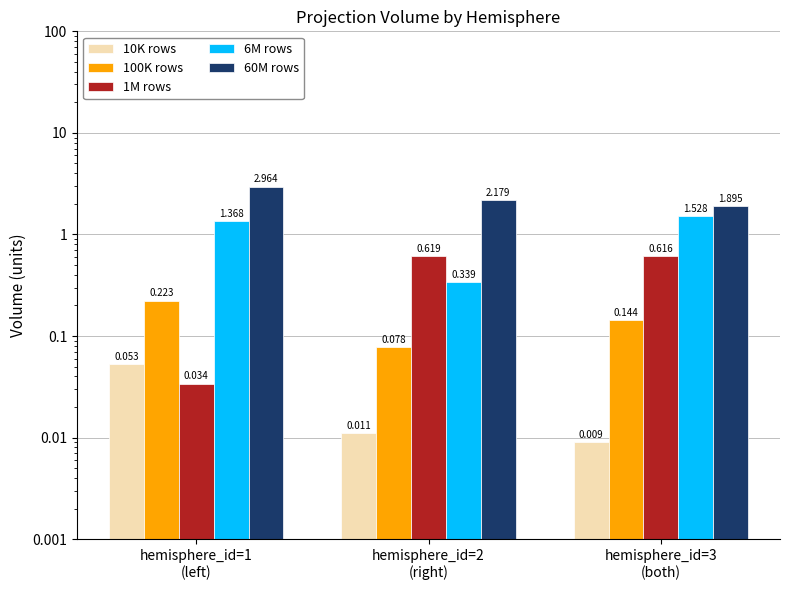

Reading left to right, what are all the values shown in this chart?

10K rows: 0.1	0.0	0.0
100K rows: 0.2	0.1	0.1
1M rows: 0.0	0.6	0.6
6M rows: 1.4	0.3	1.5
60M rows: 3.0	2.2	1.9